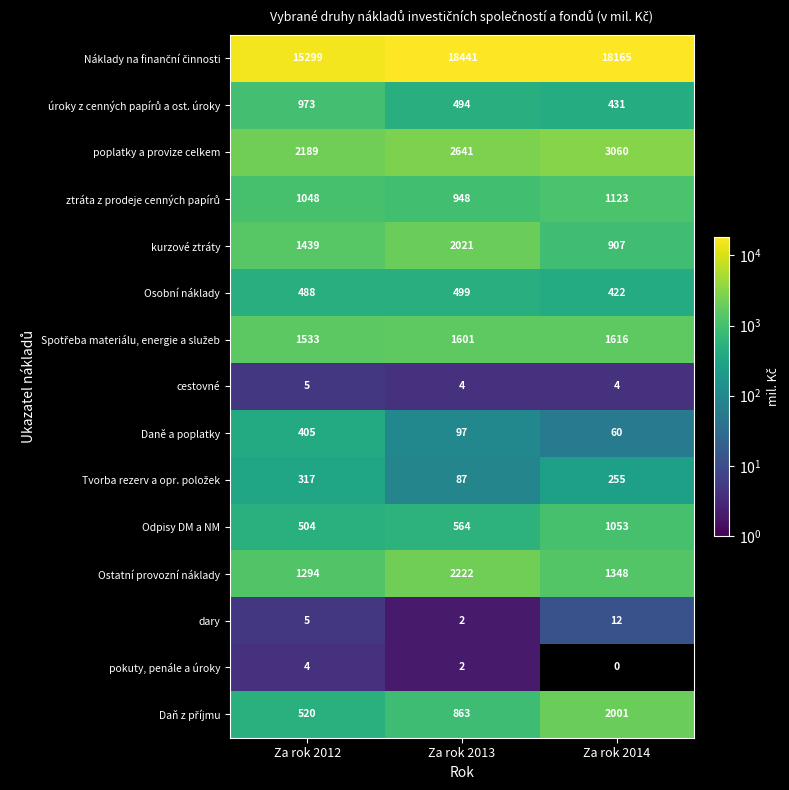

At which label is Odpisy DM a NM closest to 778?

Za rok 2013